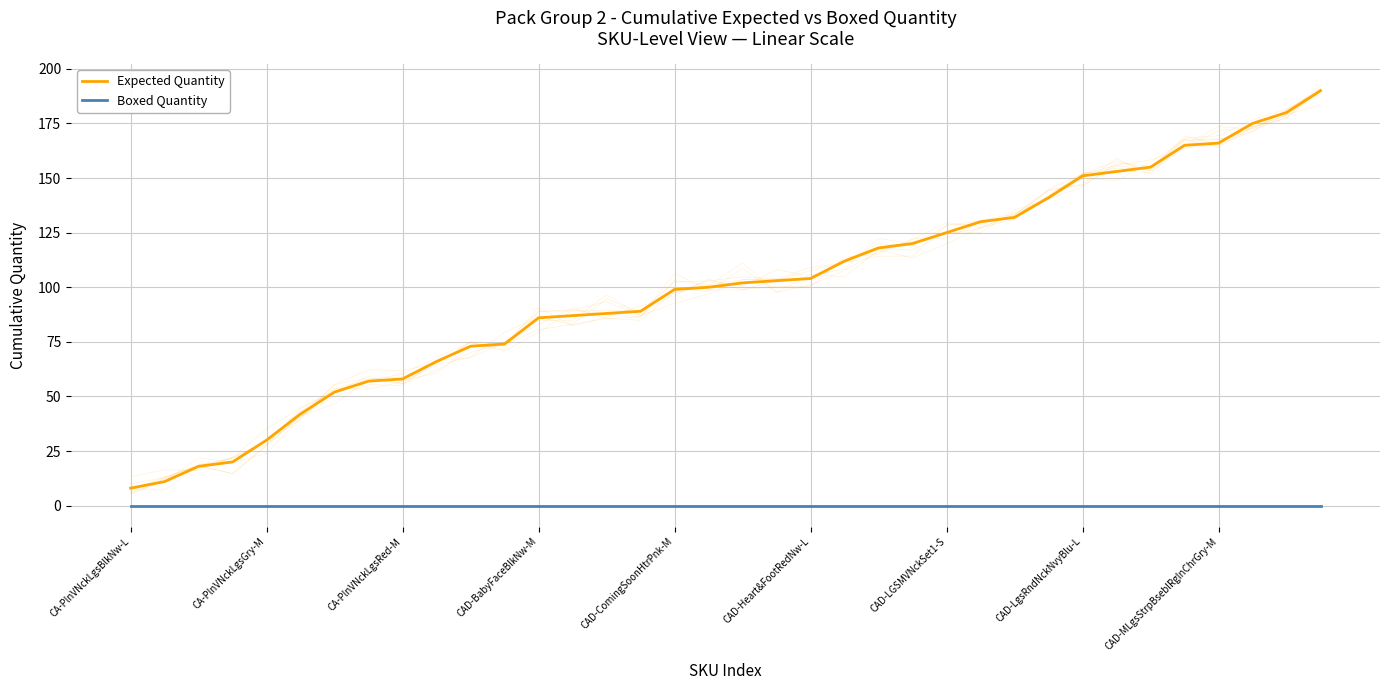

The Expected Quantity series shows 100 at 17. True or false?

True